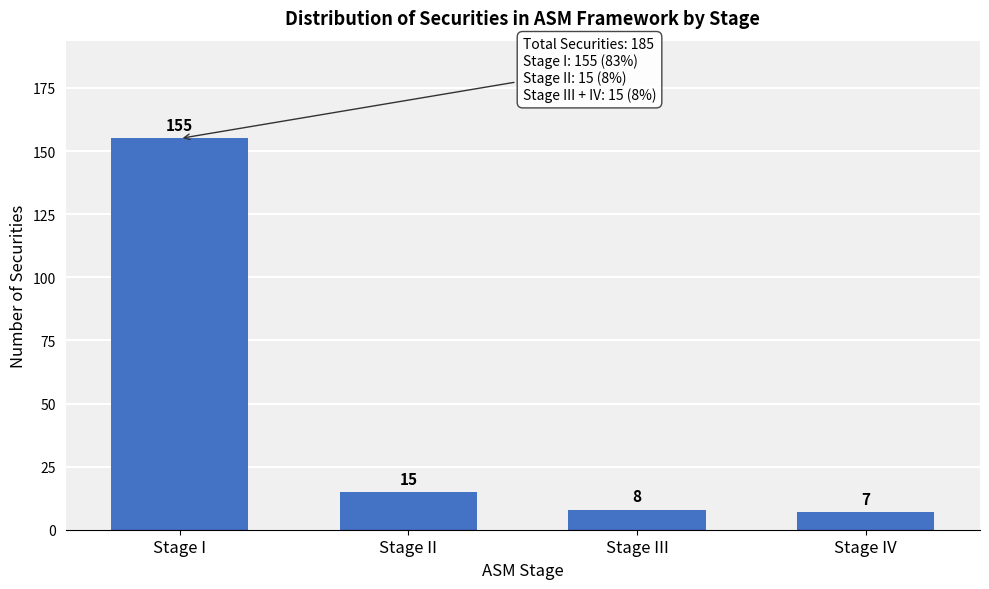

Reading right to left, transcribe all the data shown in this chart.

7	8	15	155